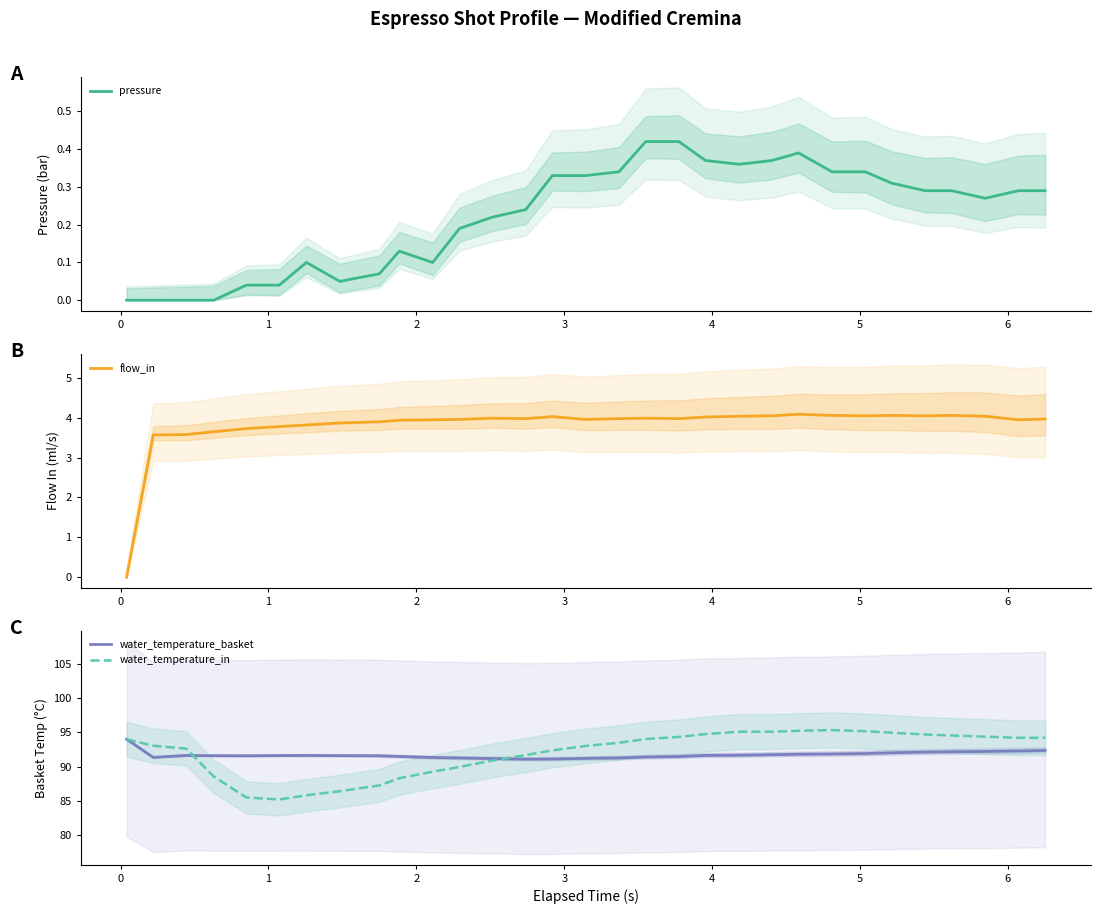

What is the value of the water_temperature_basket point at the 17th from the left?

91.3